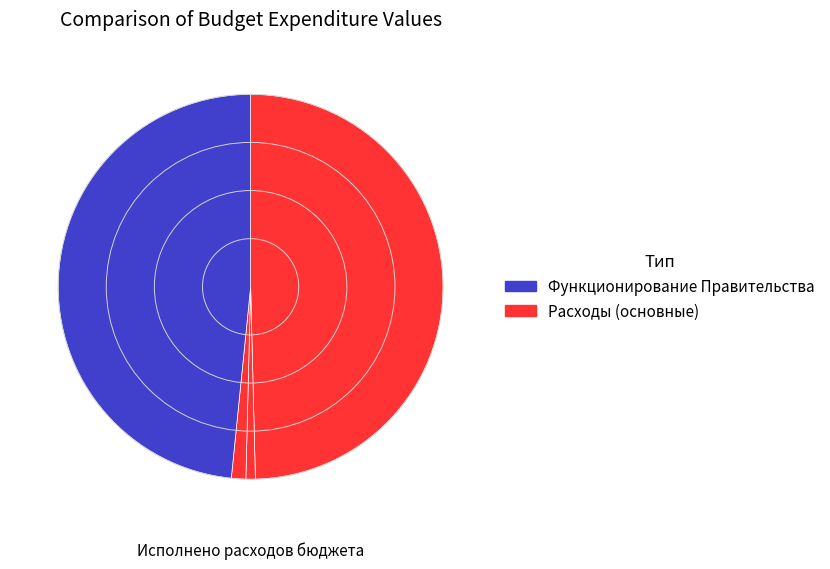

Count the number of slices in the pie.

4